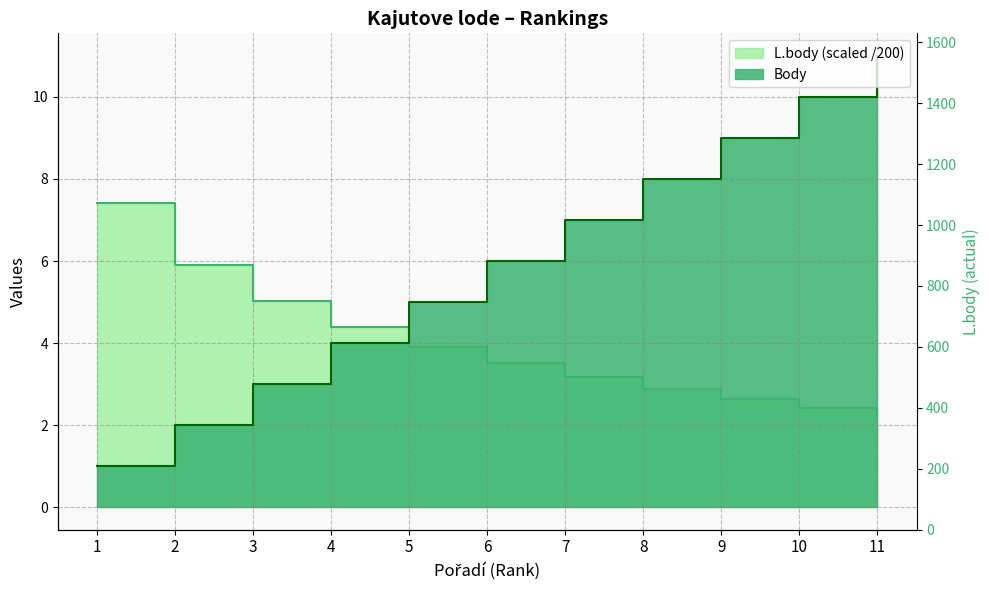

True or false: the data has more than 0 interior local peaks.

False